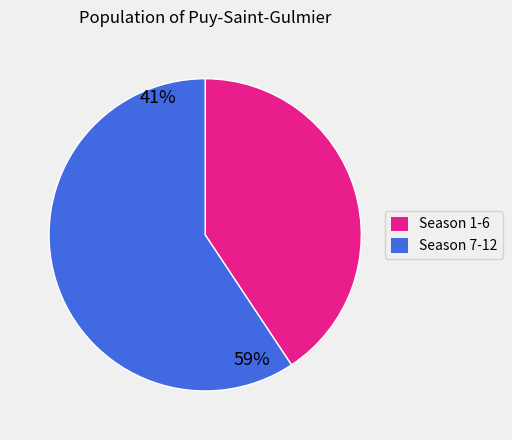

How many slices are in this pie chart?

2